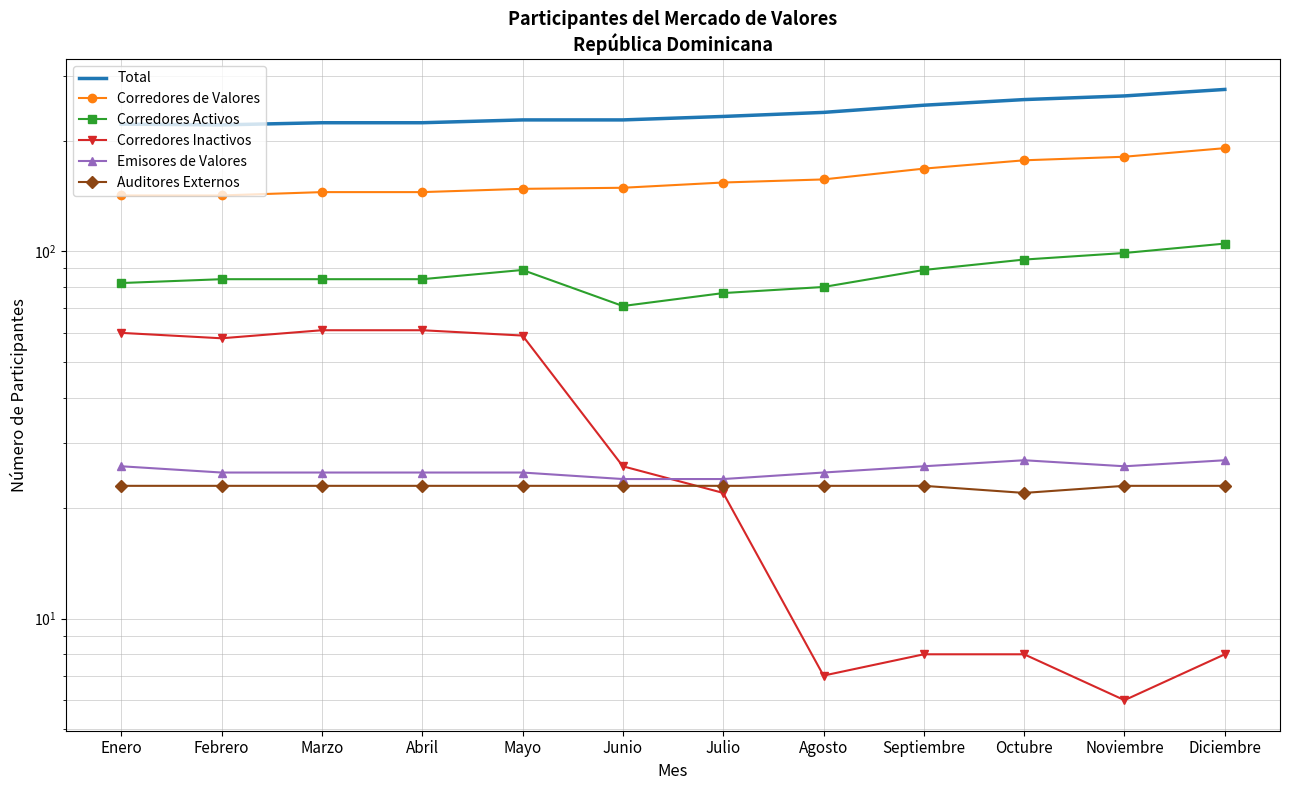

What is the maximum value for Corredores de Valores?

191